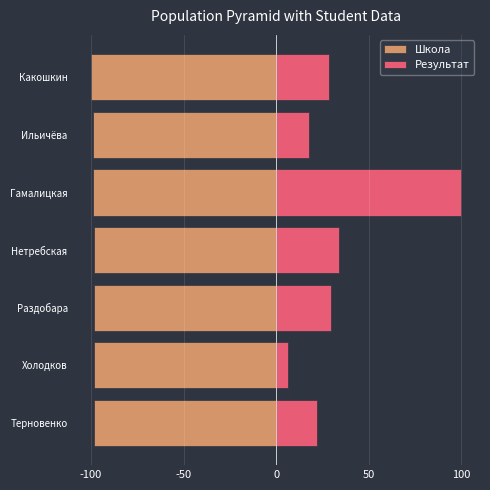

Between Раздобара and Ильичёва, which series saw the biggest shift?

Результат